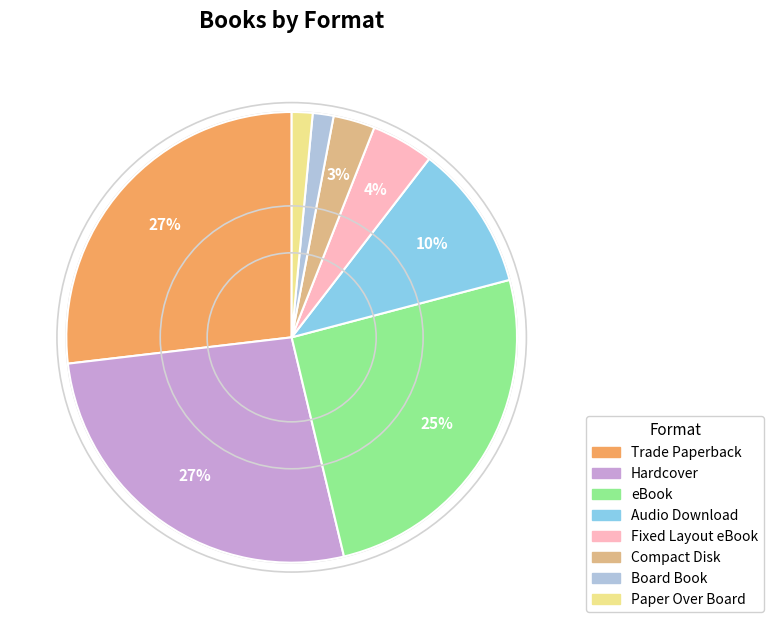

Approximately how many times larger is the value at eBook compared to Hardcover?

0.9